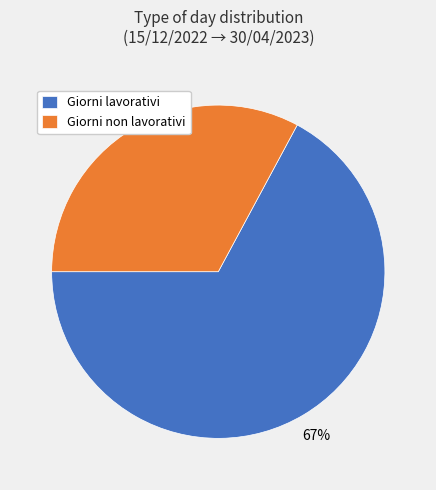

Which category has the smallest portion of the pie?

Giorni non lavorativi